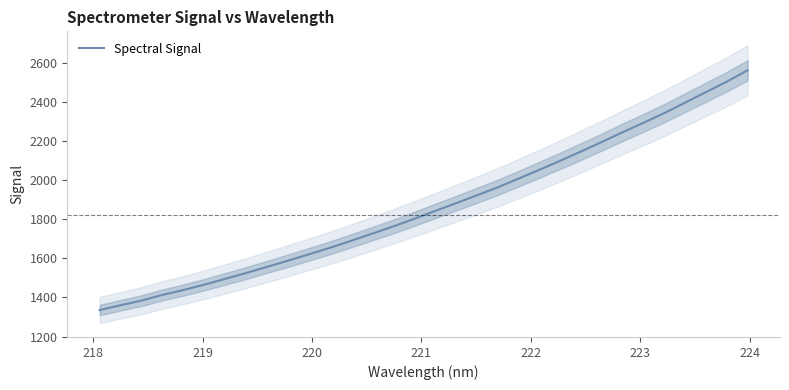

What is the minimum value for Spectral Signal?

1335.6